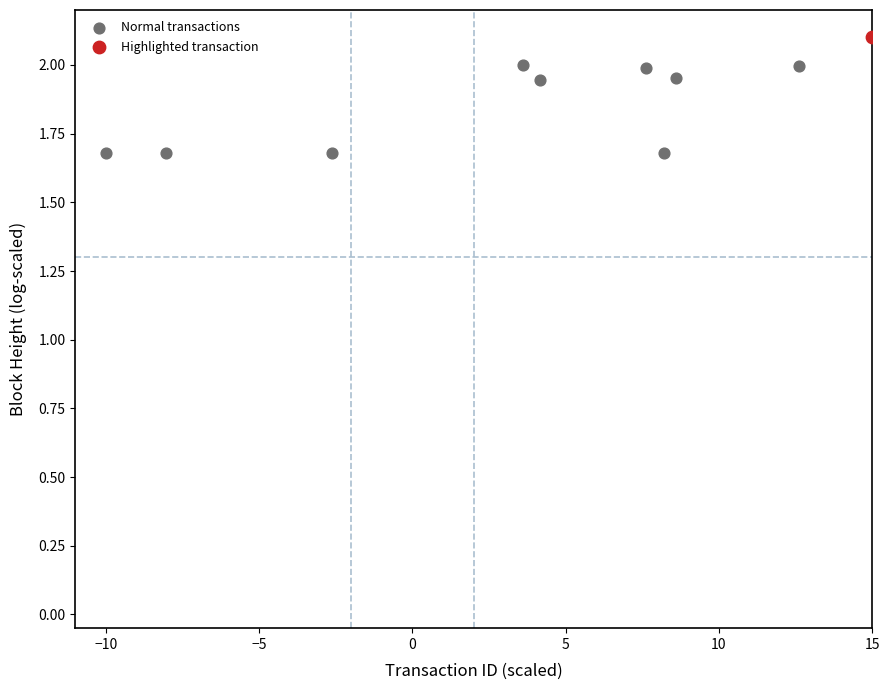

What are all the series names shown in the legend?

Normal transactions, Highlighted transaction